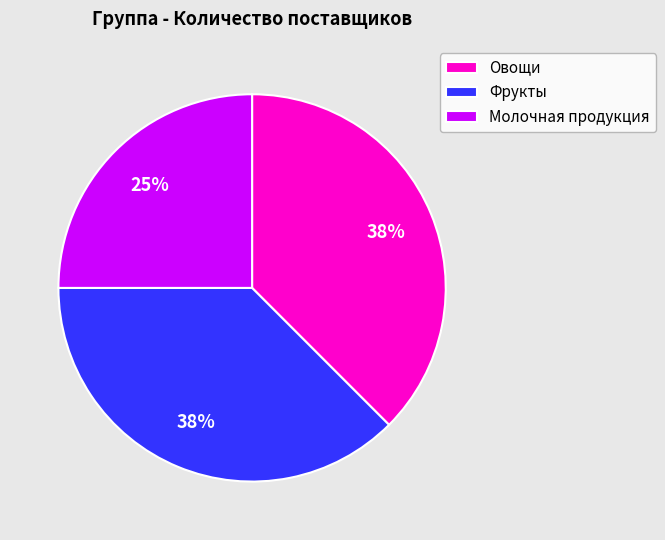

True or false: Молочная продукция accounts for 11% of the total.

False